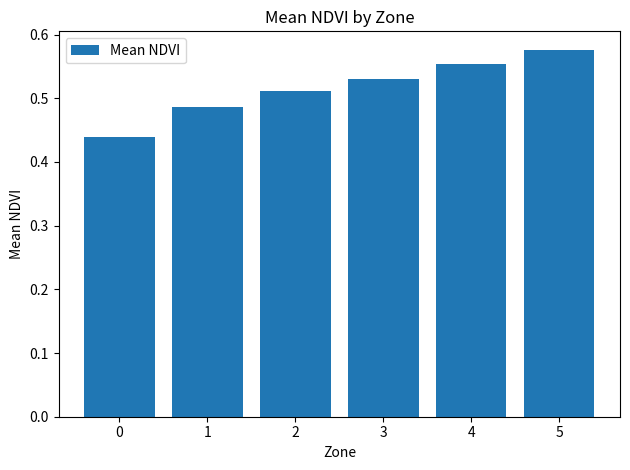

How many categories are shown in the chart?

6